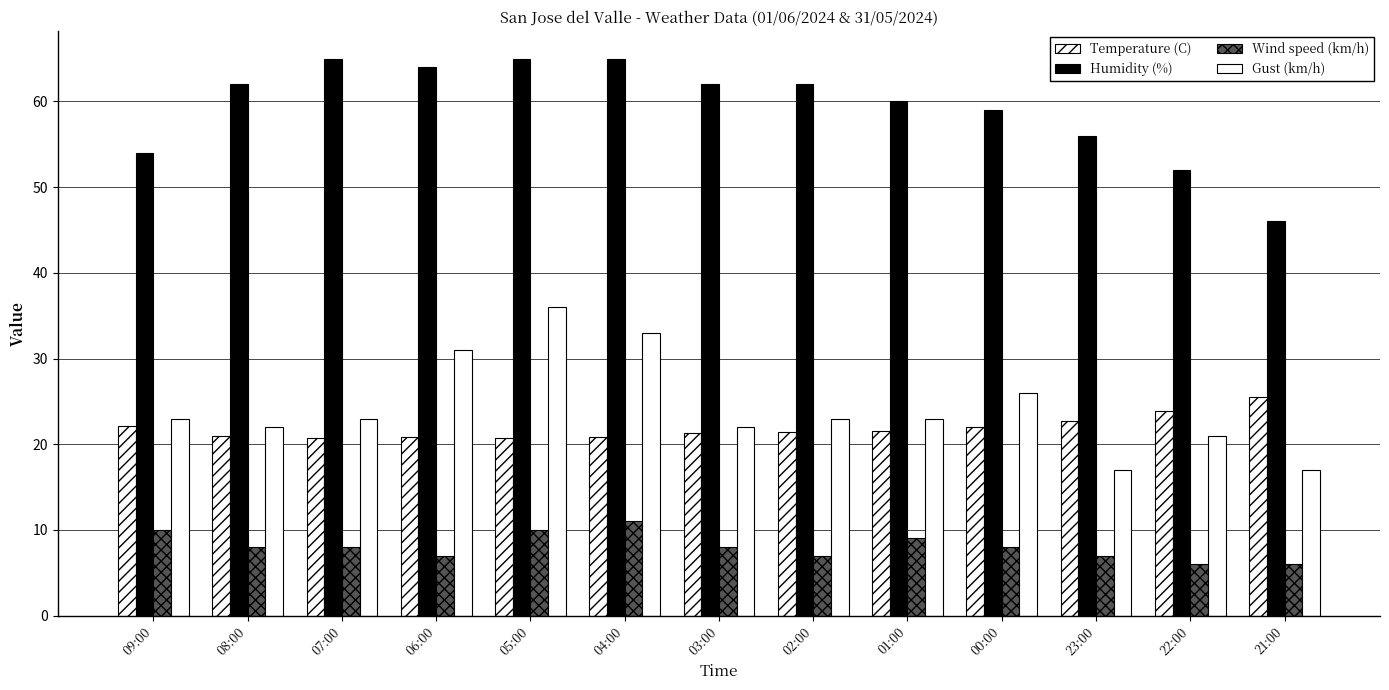

What is the difference between the Temperature (C) values at 04:00 and 01:00?

0.8